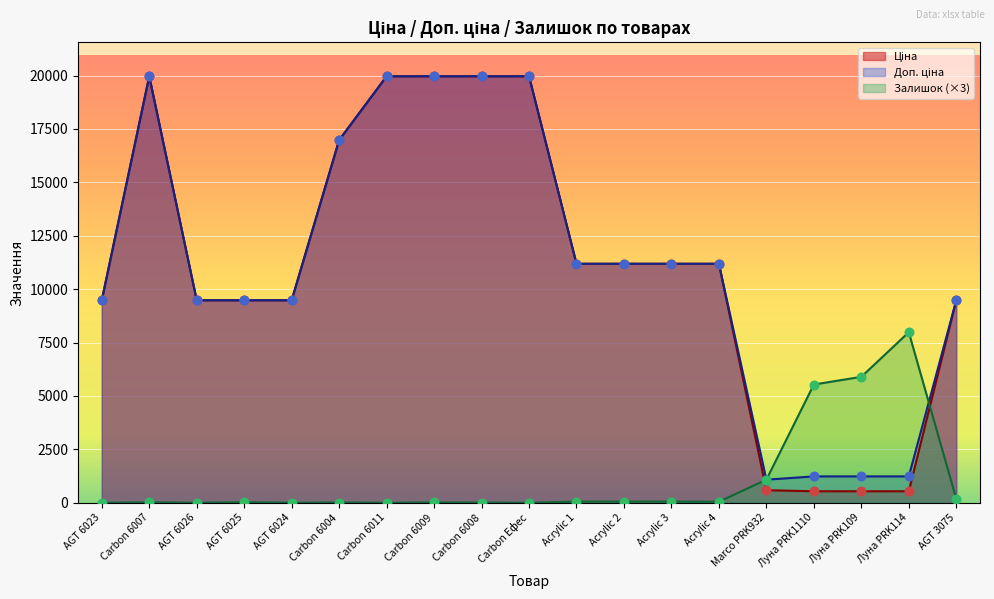

Which series has the largest Y range (max minus min)?

Ціна